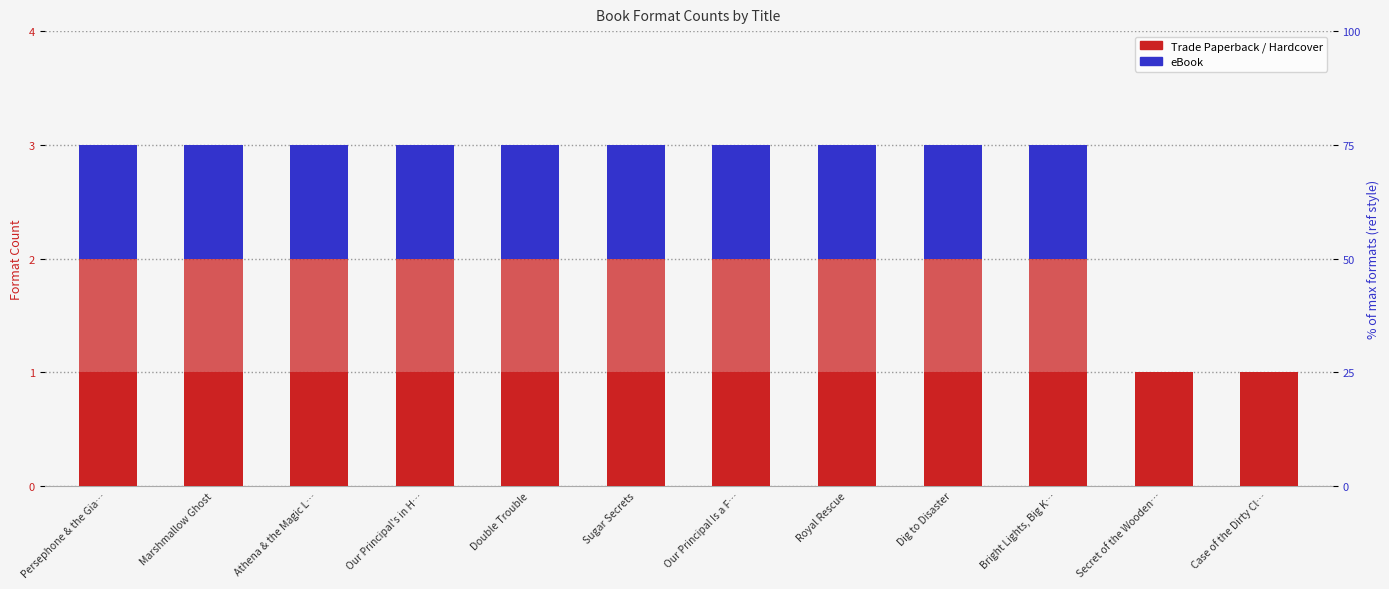

True or false: eBook has a value of 2 at Royal Rescue.

False